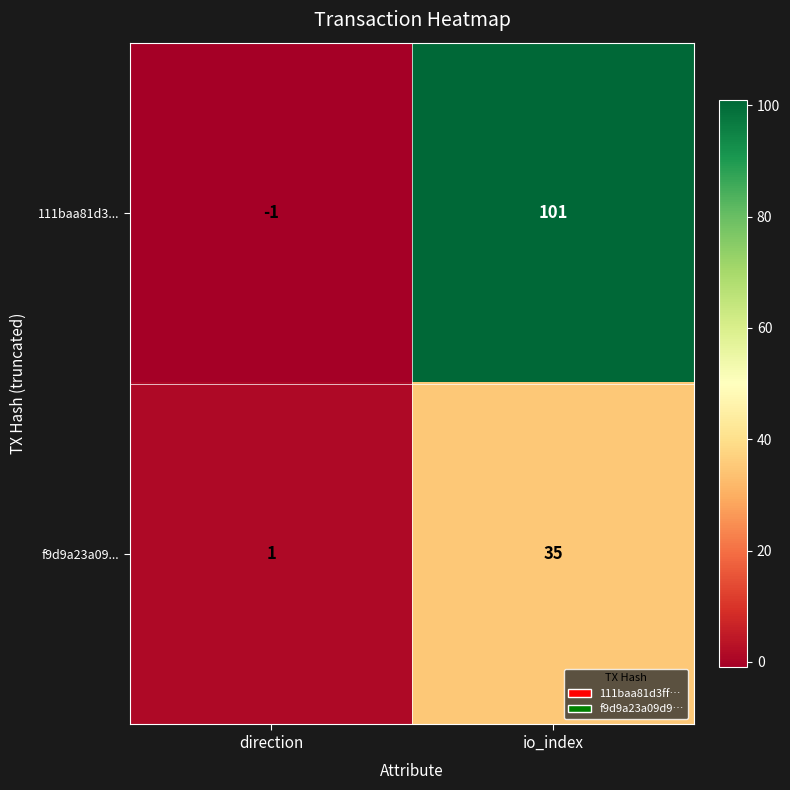

What is the maximum value shown in the chart?

101